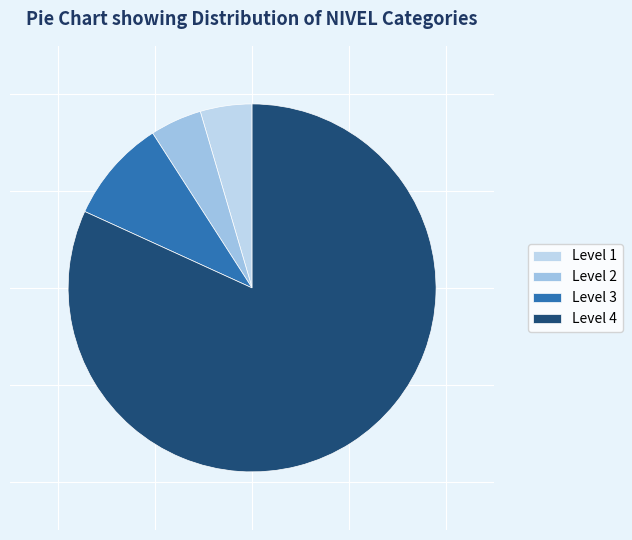

Is there a majority slice in this chart?

Yes